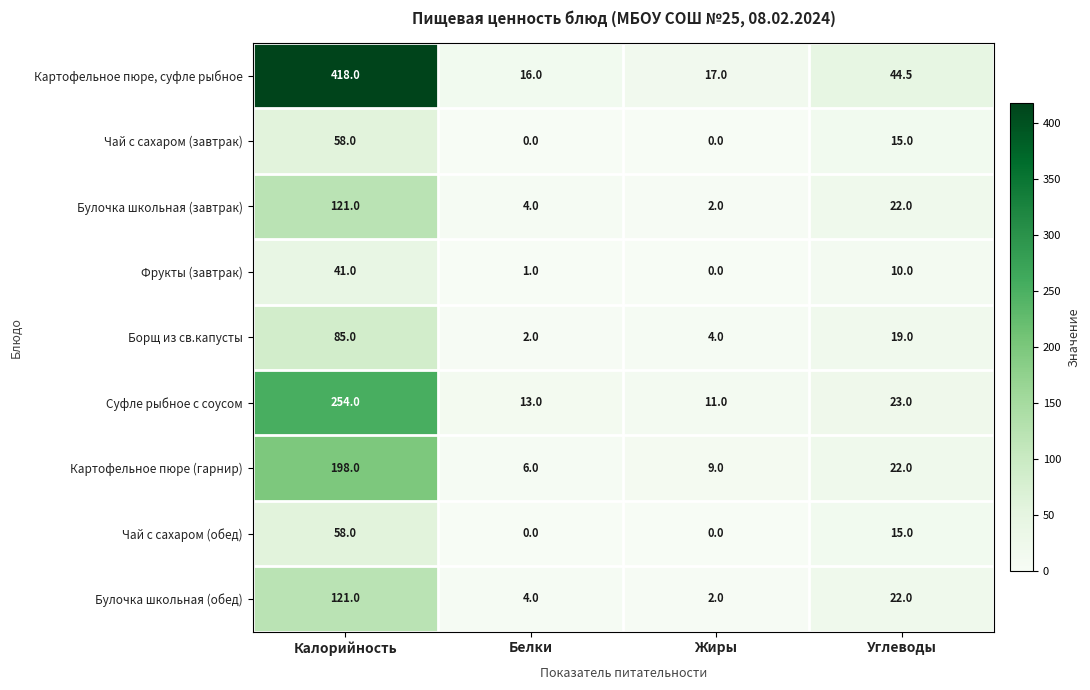

Where is Булочка школьная (обед) nearest to the value 61?

Углеводы